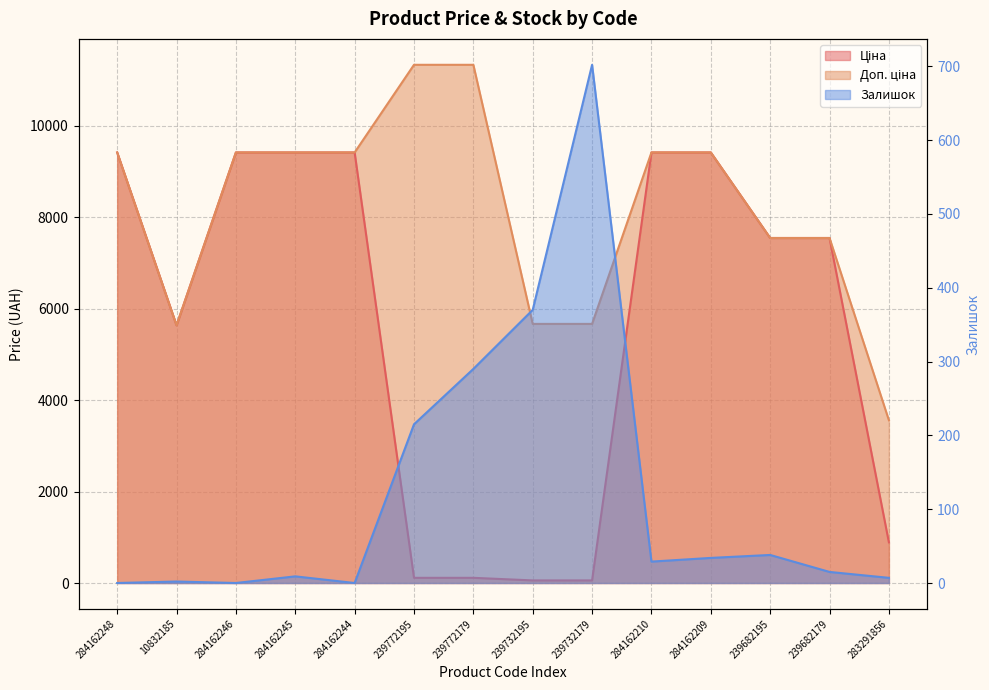

At how many categories does at least one series exceed 1963?

14